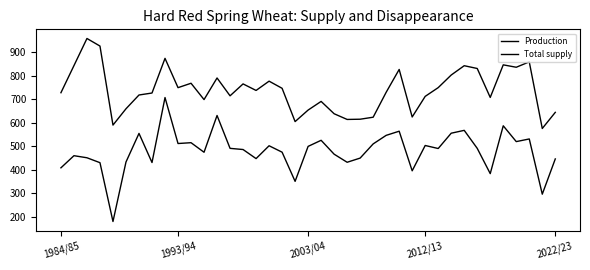

In Production, how many points are lower than both neighbors (excluding endpoints)?

12